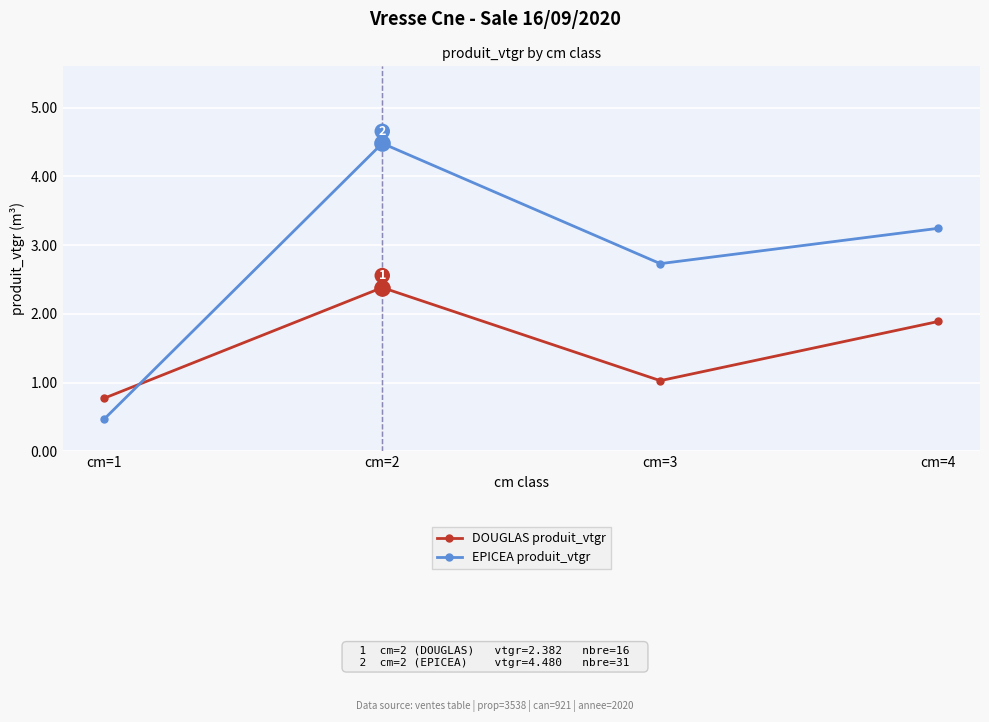

True or false: DOUGLAS produit_vtgr and EPICEA produit_vtgr cross at least once.

True